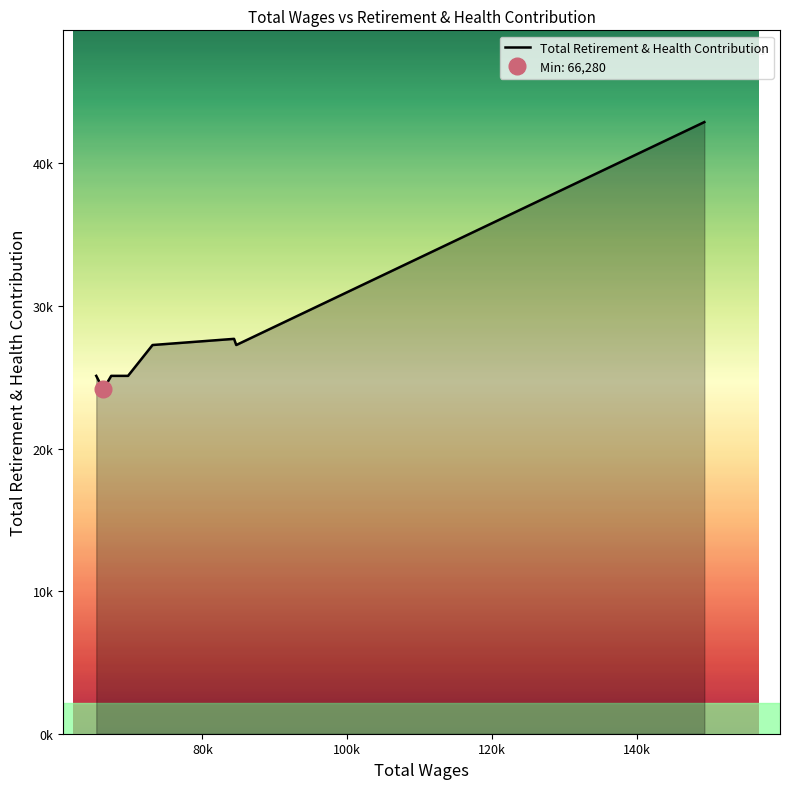

What is the average value?

27736